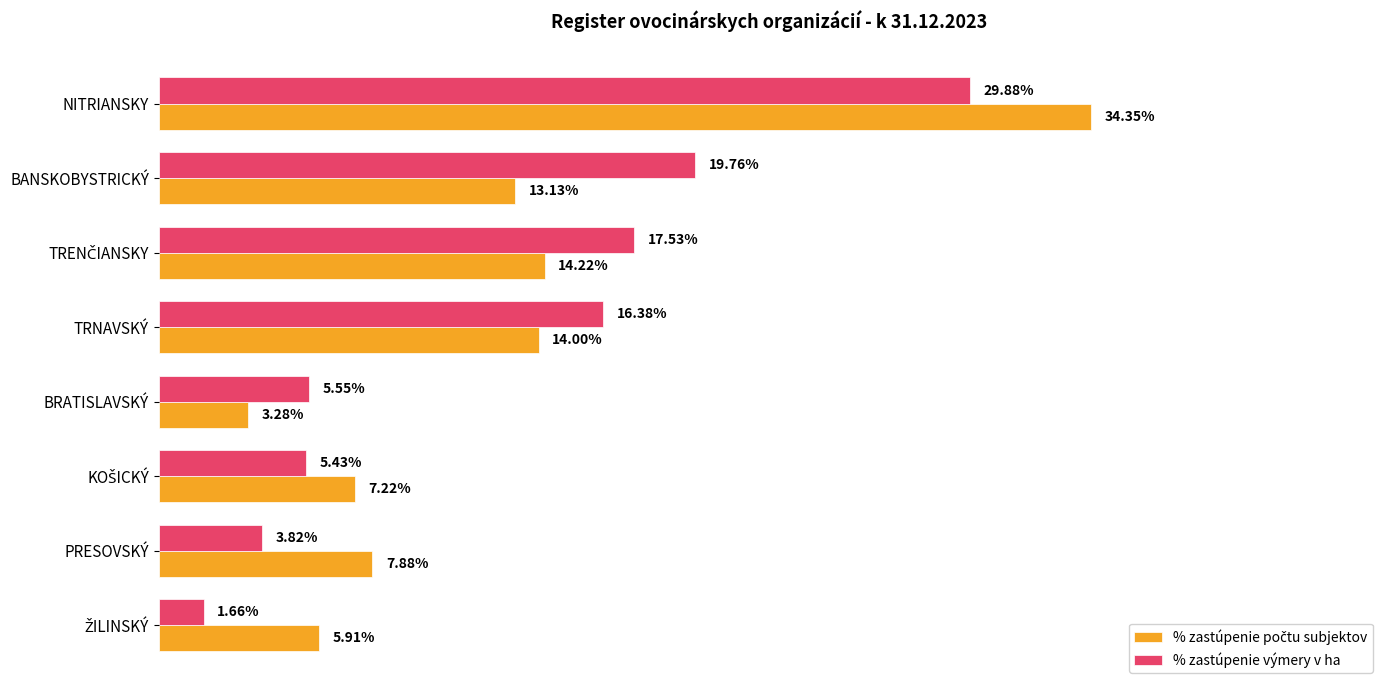

At which category does the chart reach its peak across all series?

NITRIANSKY